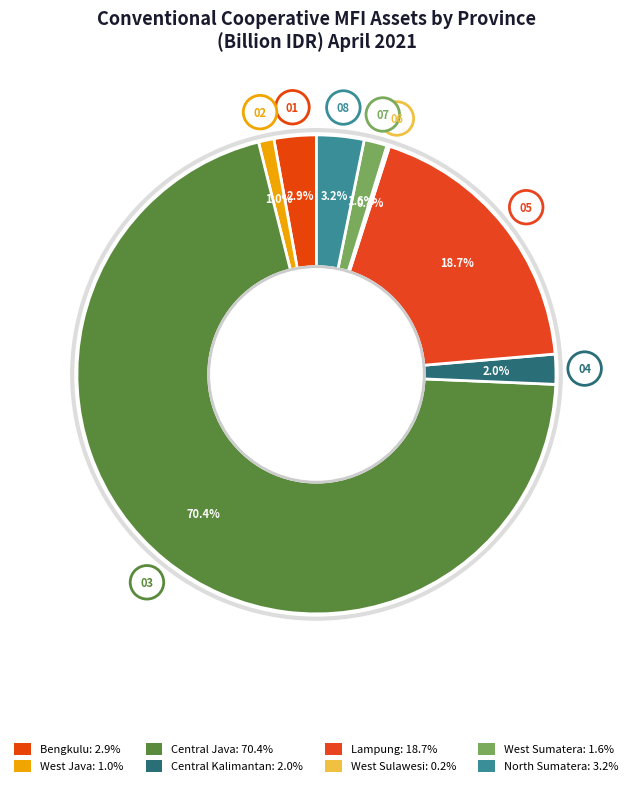

To the nearest percent, what percentage of the pie is Lampung?

19%